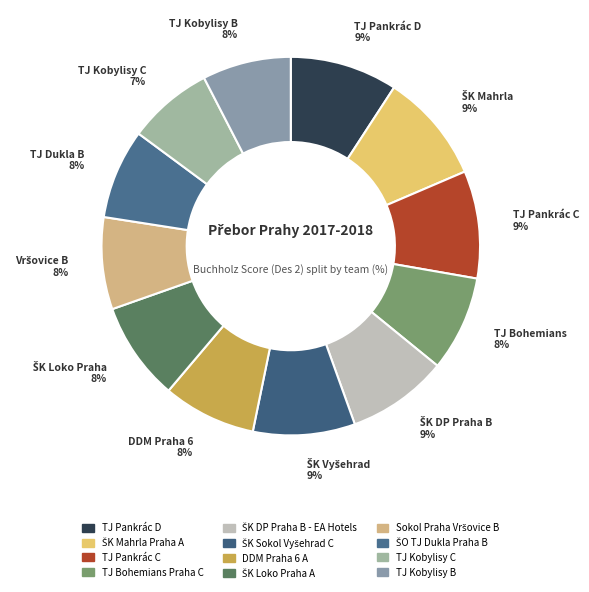

Combined, do ŠO TJ Dukla Praha B and TJ Bohemians Praha C account for over 50%?

No